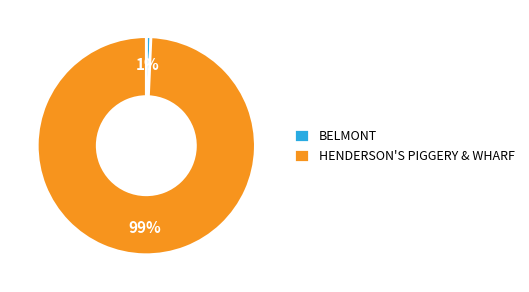

True or false: HENDERSON'S PIGGERY & WHARF accounts for 99% of the total.

True